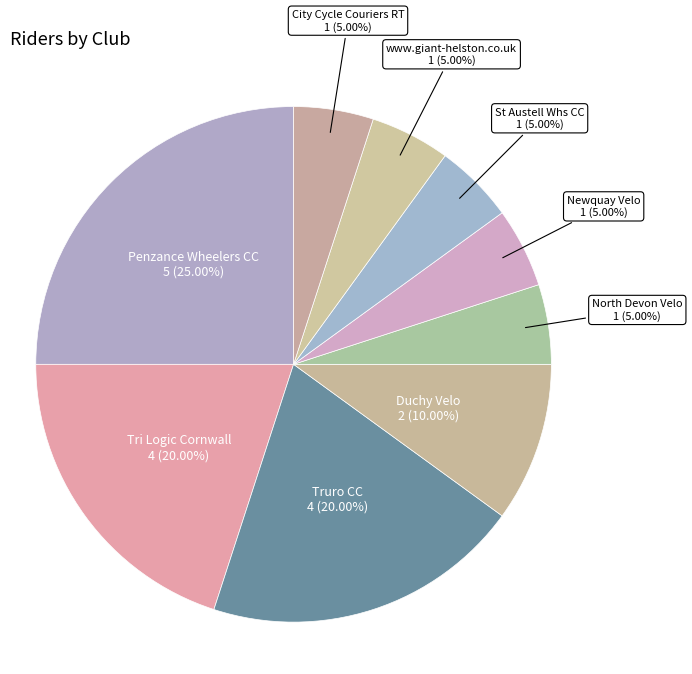

Does any single category account for the majority?

No